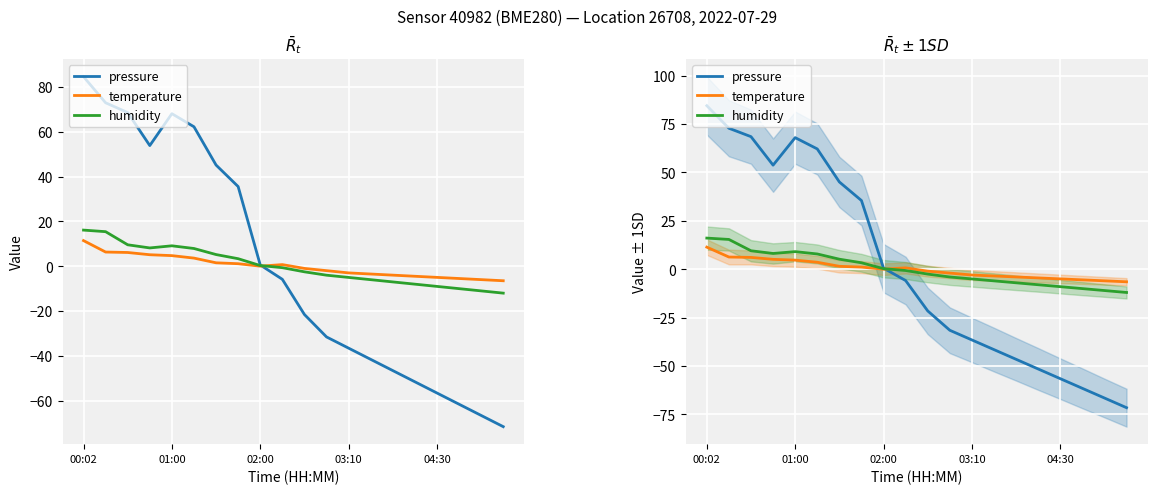

True or false: temperature has a value of -9.9 at 19.

False